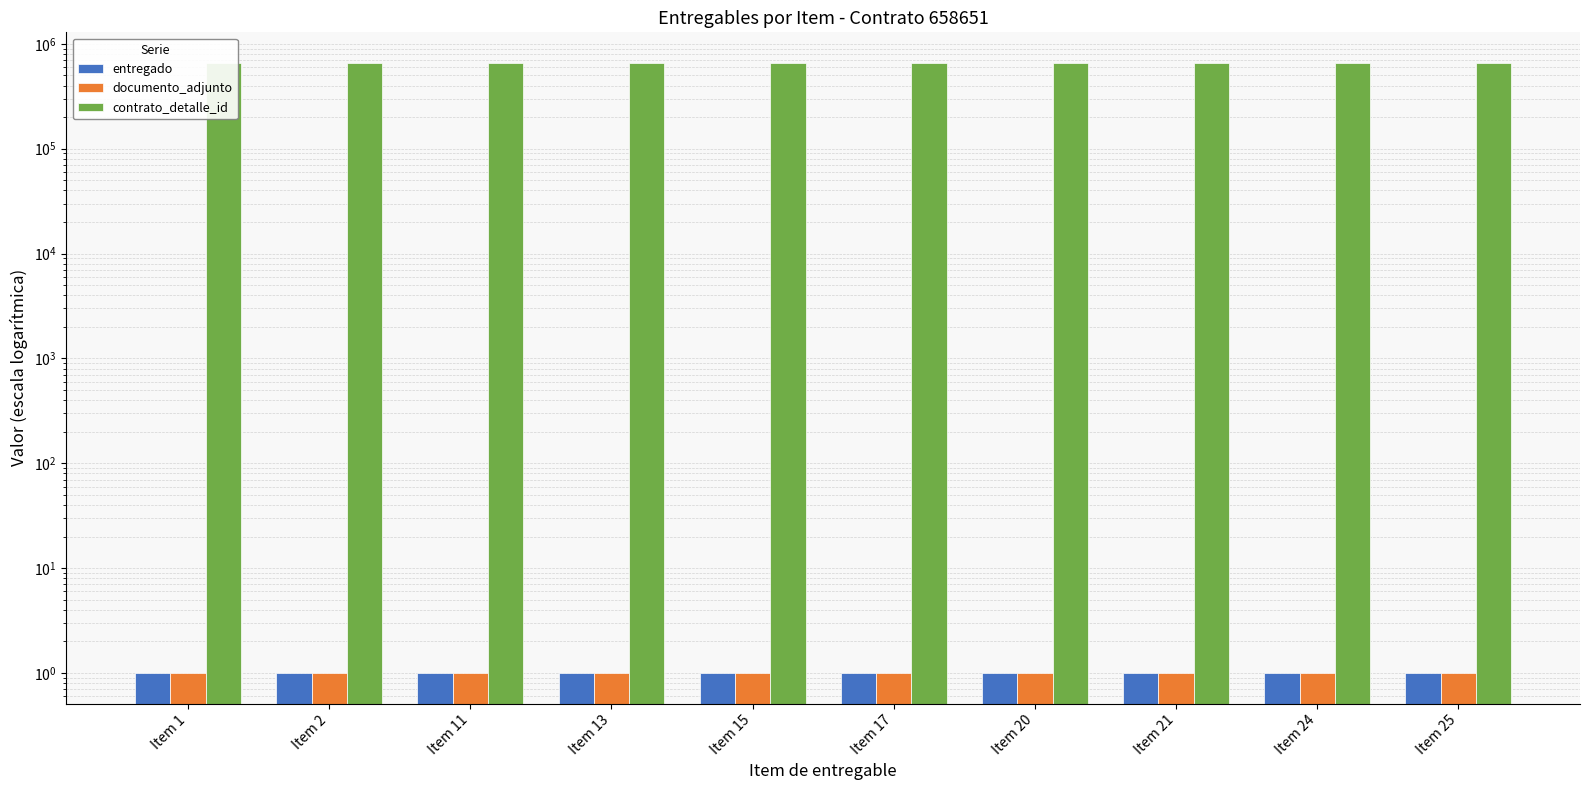

Which series has the largest range (max minus min)?

entregado